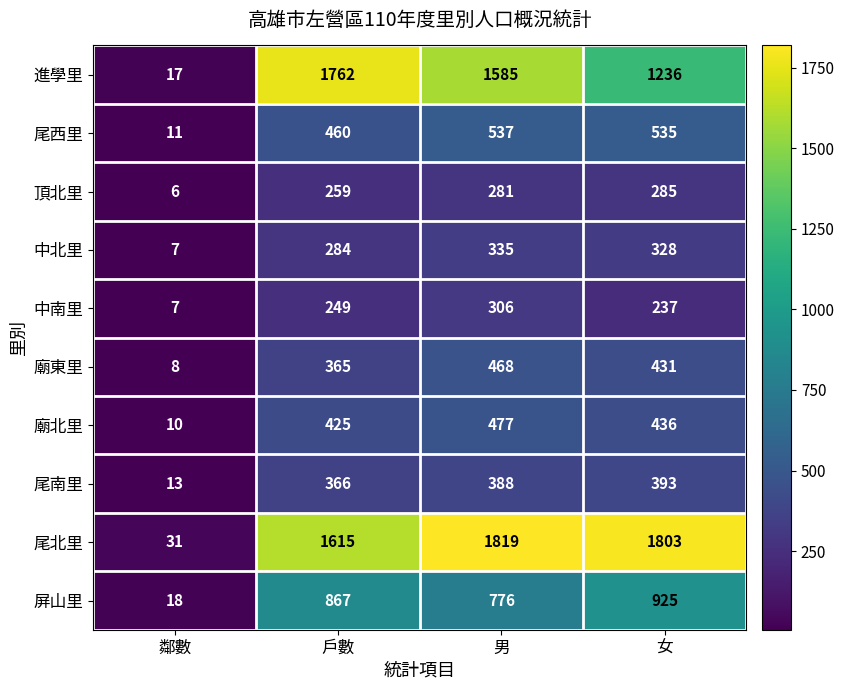

What is the difference between the 廟北里 values at 女 and 戶數?

11